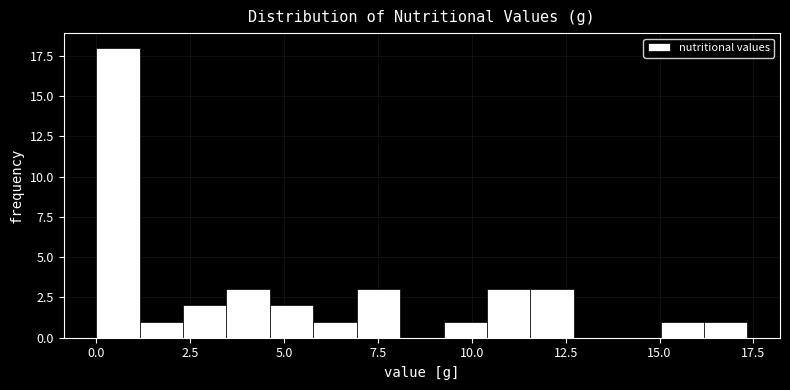

Read against the x-axis, roughly where is the centre of the tallest bar?

0.5